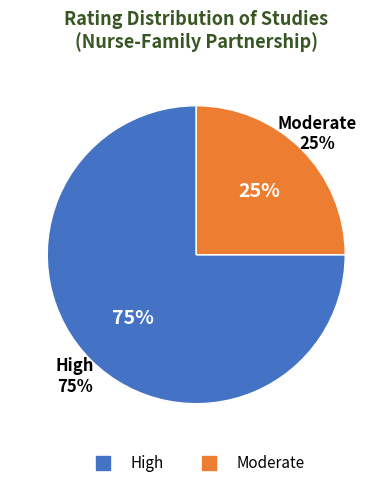

The WWHV095269 slice represents 40% of the pie. True or false?

False